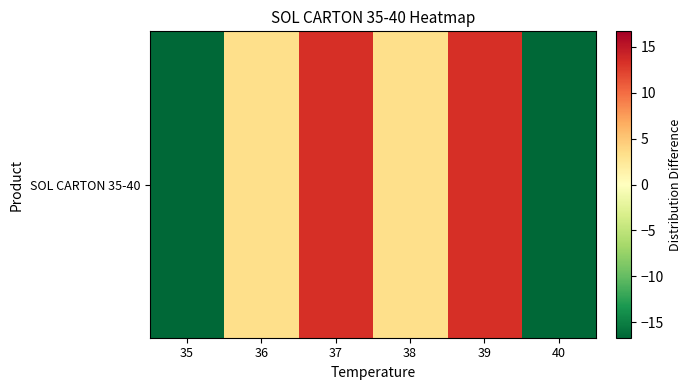

How many values are below 3?

2